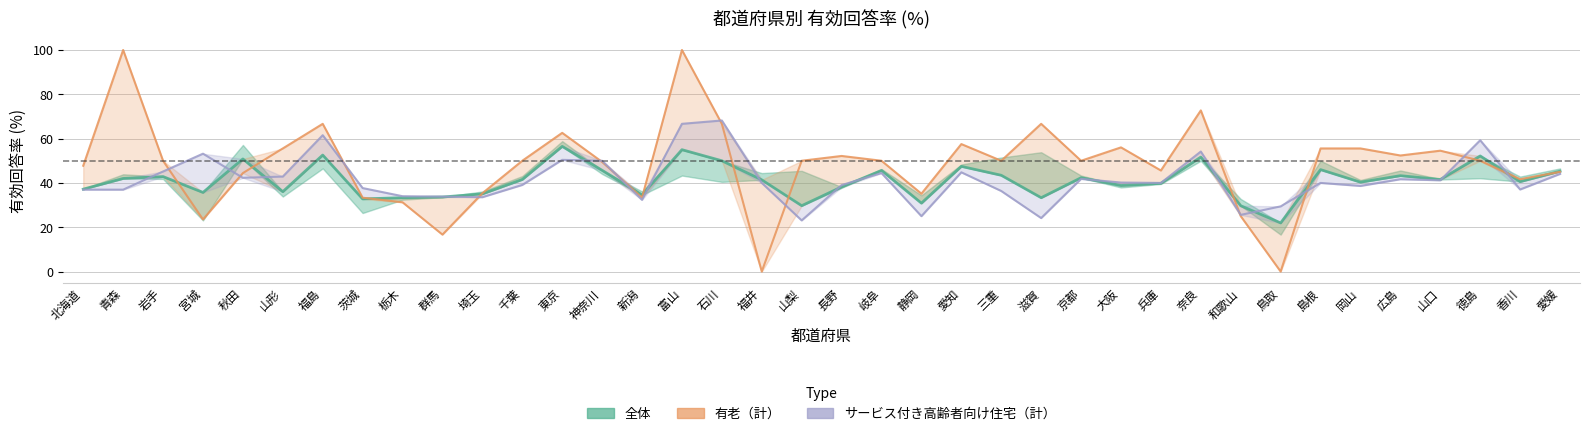

How many lines are shown in the chart?

3